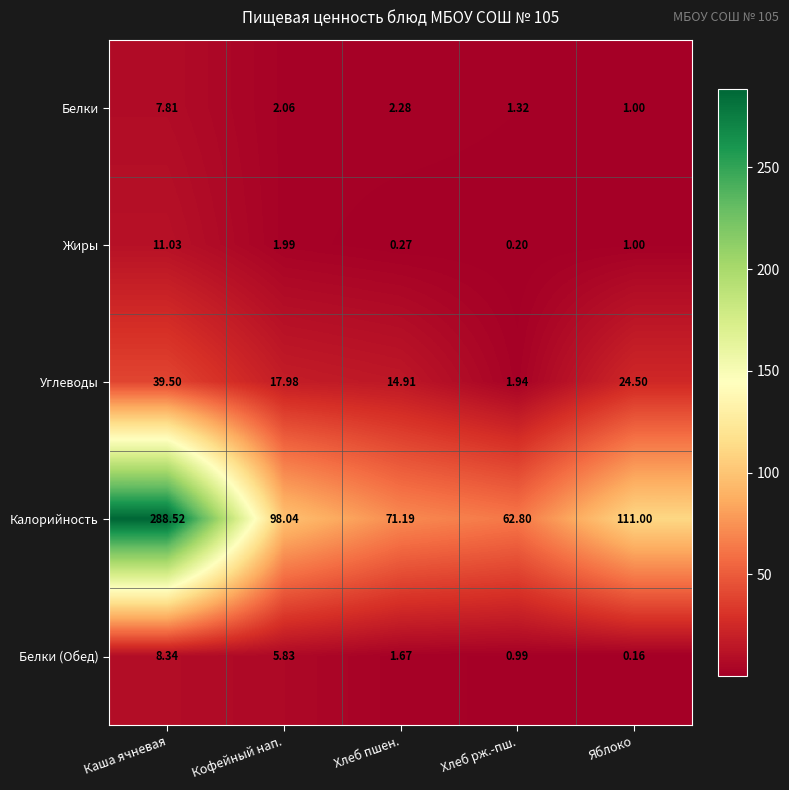

Which series has the largest total across all categories?

Калорийность